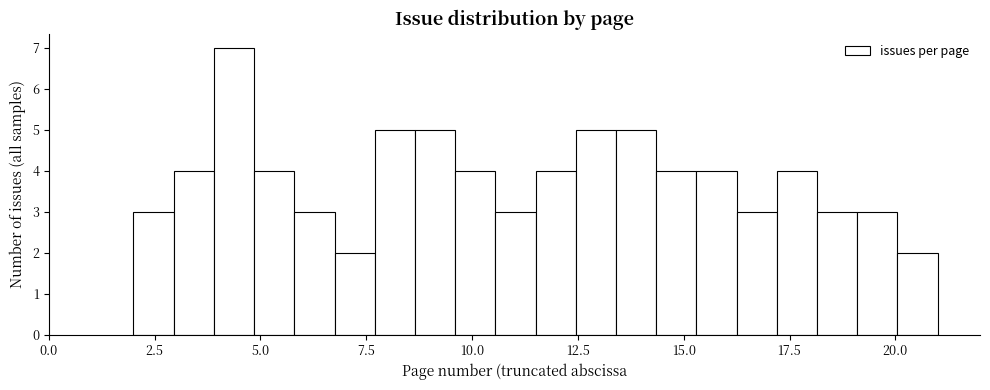

Read against the x-axis, roughly where is the centre of the tallest bar?

4.5